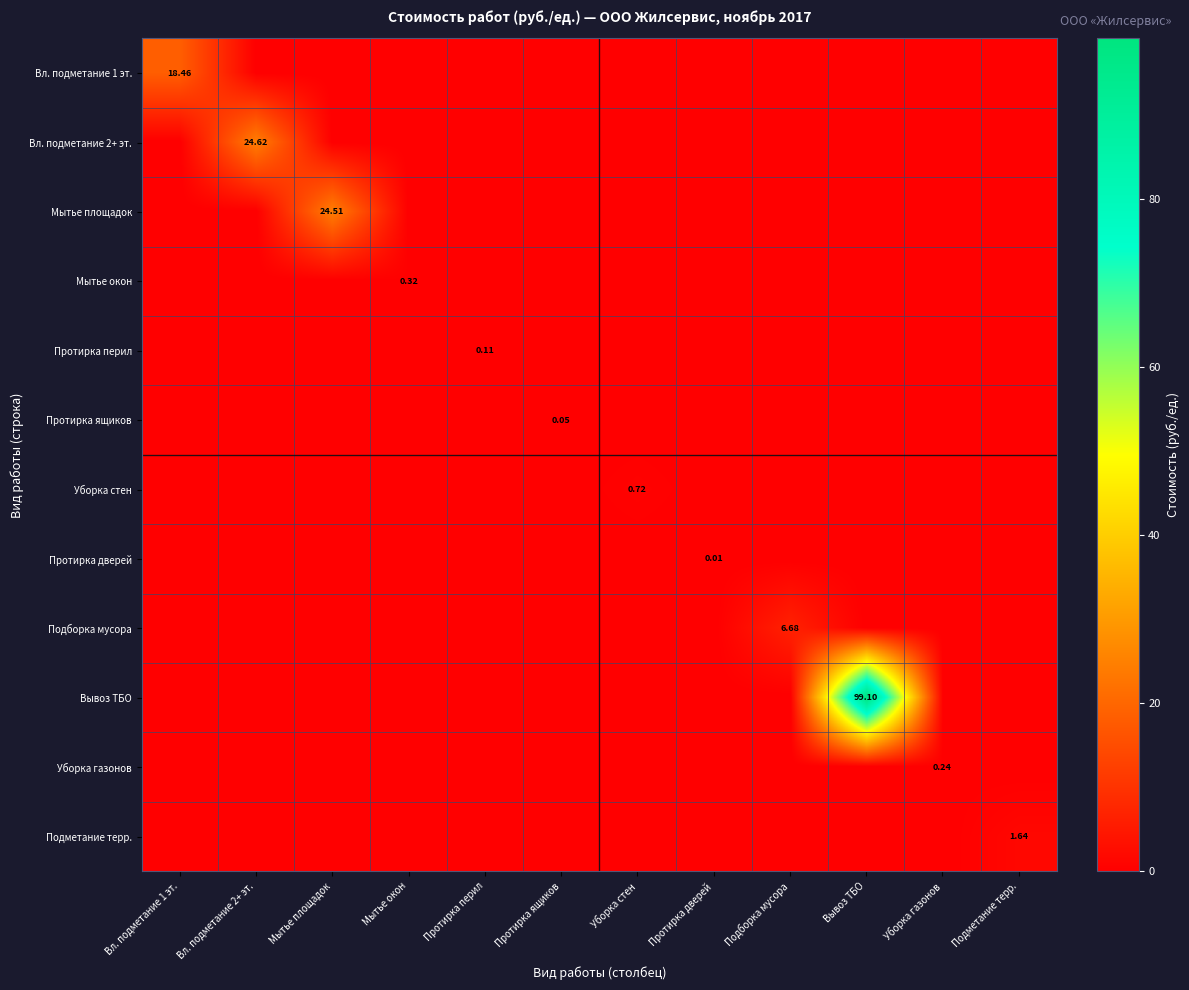

Which category has the lowest value across all series?

Вл. подметание 2+ эт.